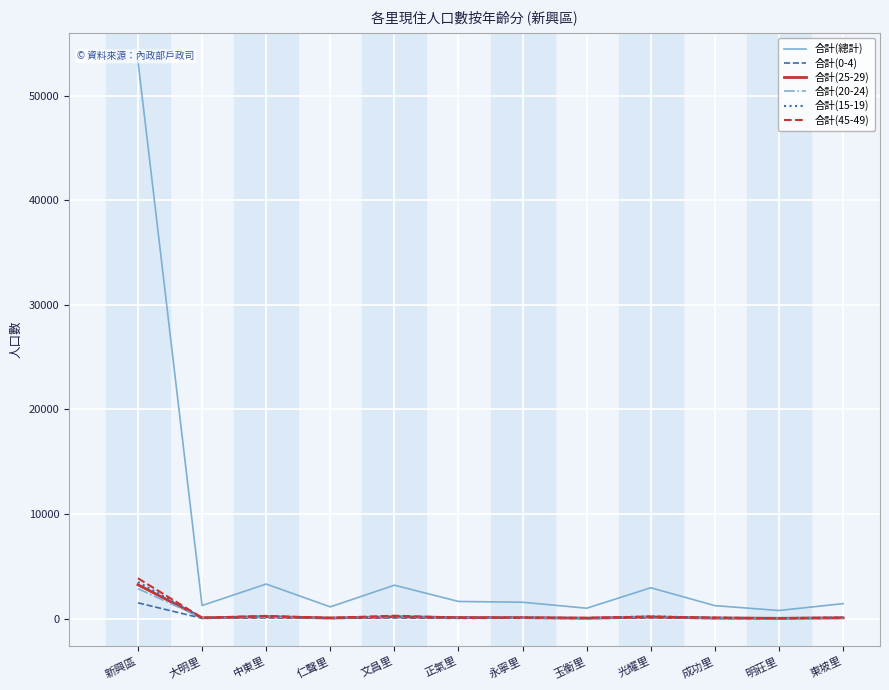

True or false: 合計(15-19) and 合計(總計) cross at least once.

False